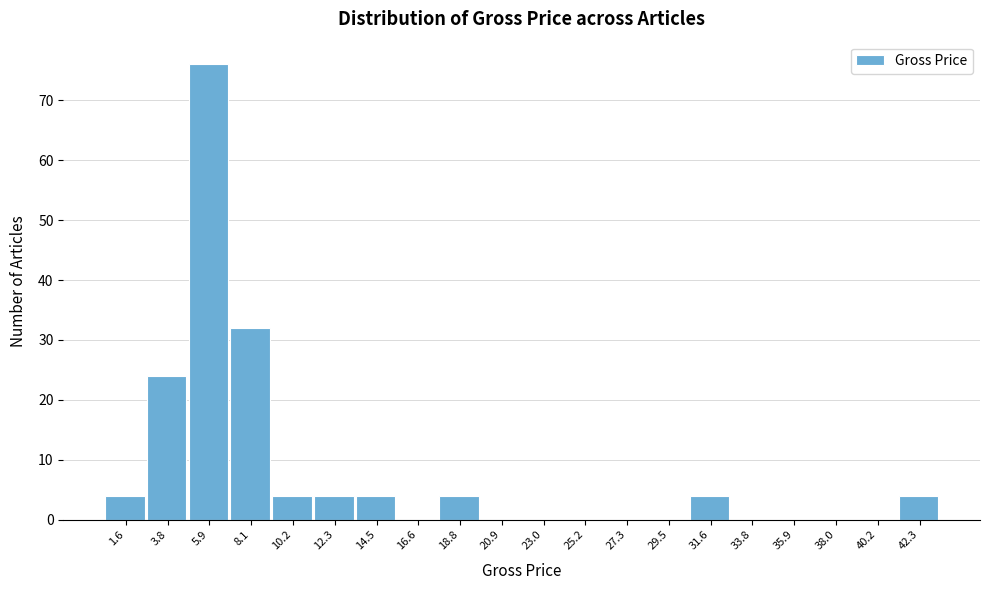

Reading left to right, transcribe all the data shown in this chart.

1.6=4	3.8=24	5.9=76	8.1=32	10.2=4	12.3=4	14.5=4	16.6=0	18.8=4	20.9=0	23.0=0	25.2=0	27.3=0	29.5=0	31.6=4	33.8=0	35.9=0	38.0=0	40.2=0	42.3=4